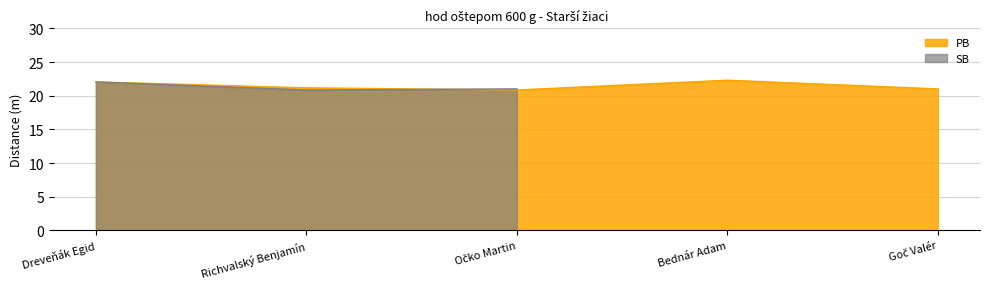

How many points are higher than both their immediate neighbors (excluding endpoints)?

1